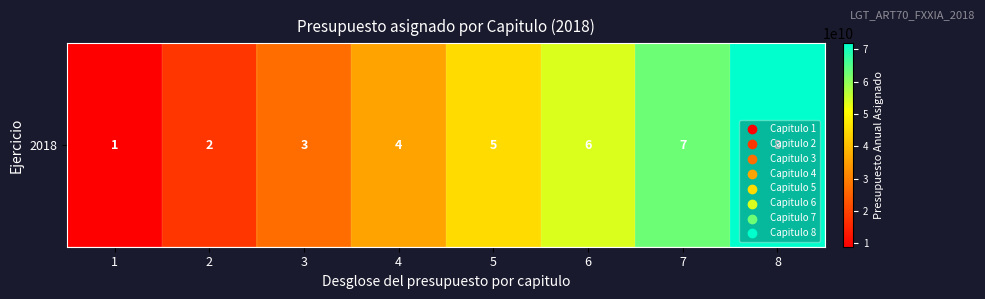

What is the ratio of the value at 5 to the value at 7?

0.7